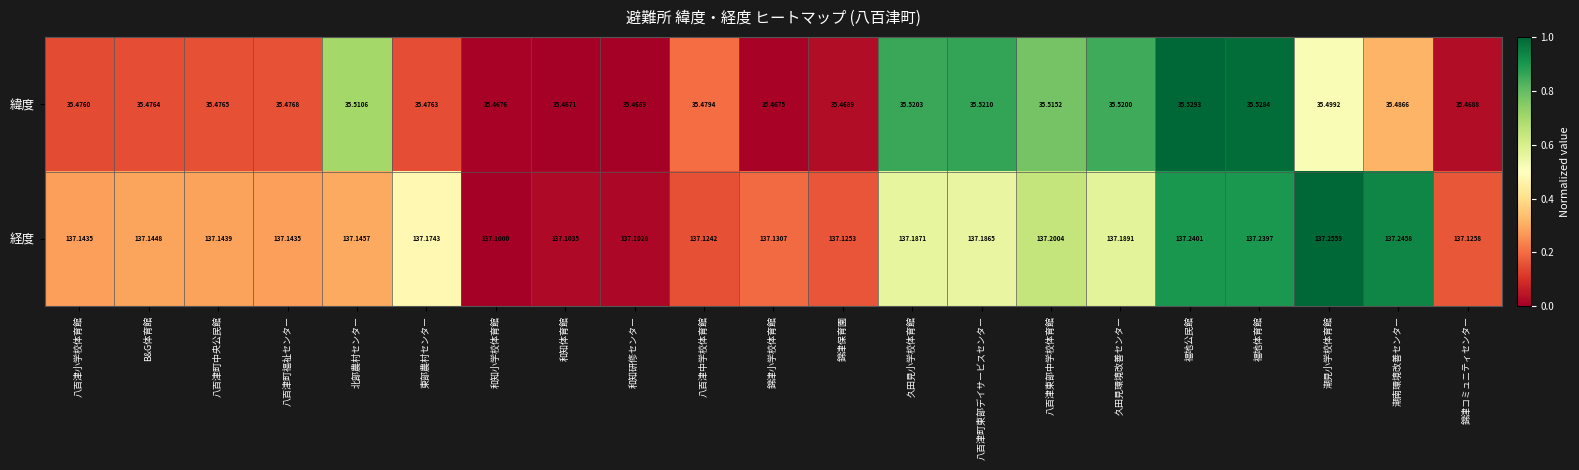

How many data points does each series have?

21